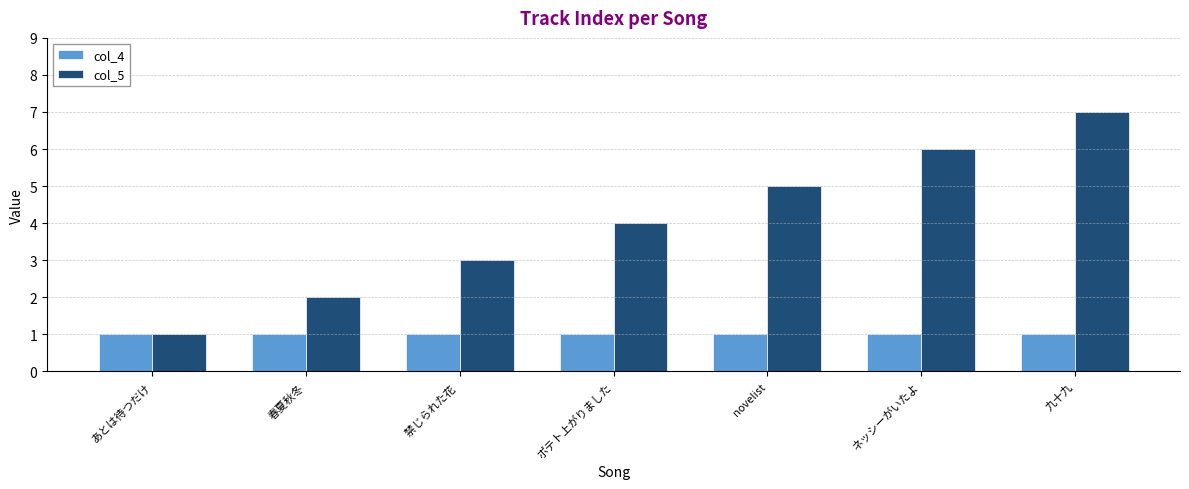

Which series has the widest spread of values?

col_5